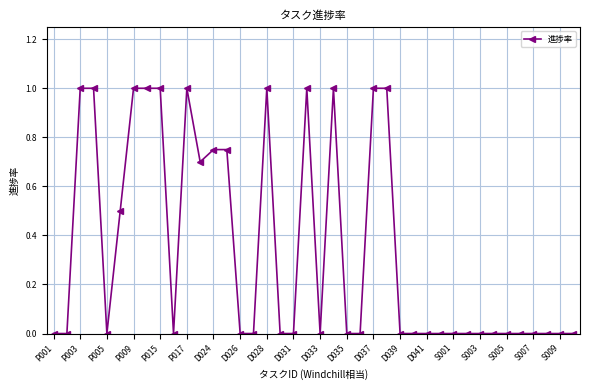

What is the value of the 8th point from the left?

1.0